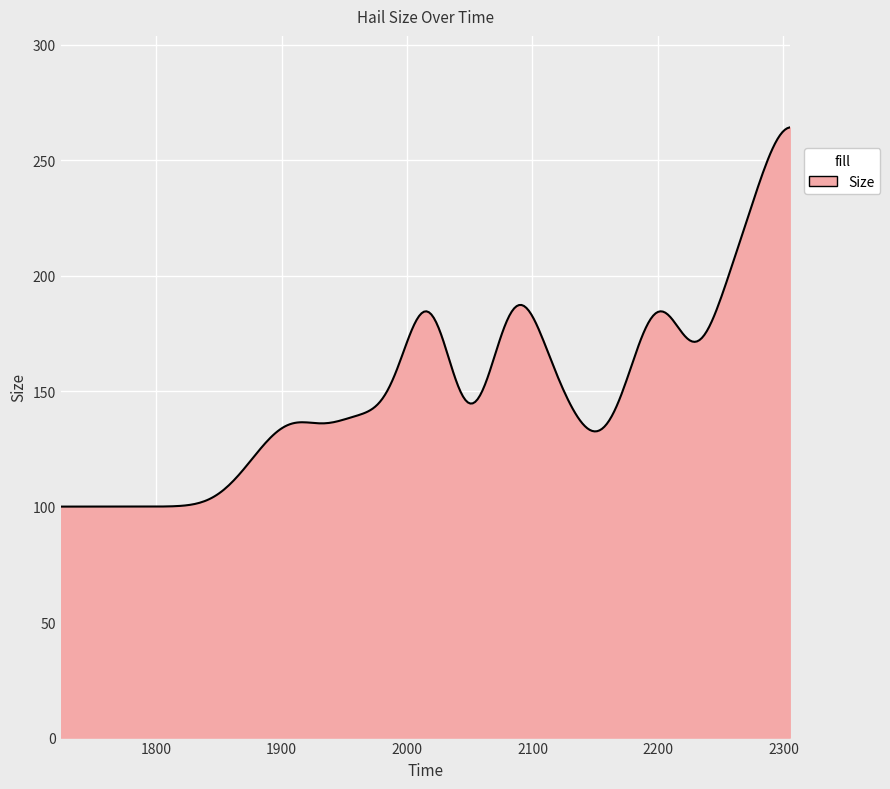

What is the minimum value shown in the chart?

100.0